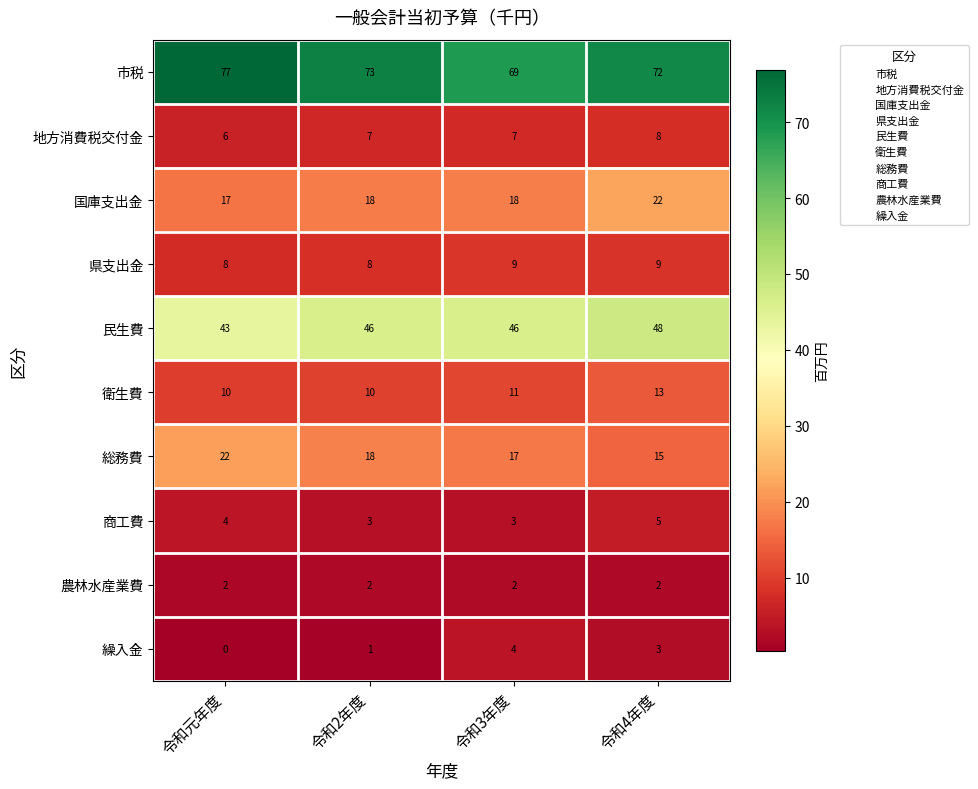

What is the total value across all series at 令和4年度?

197